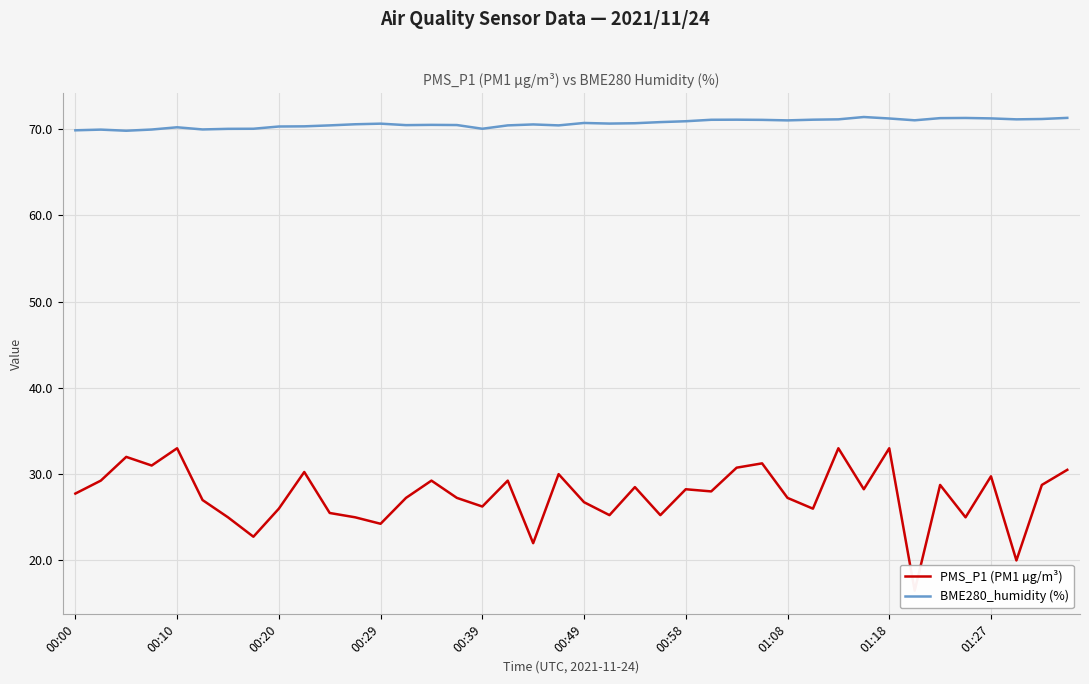

What is the minimum value shown in the chart?

16.5